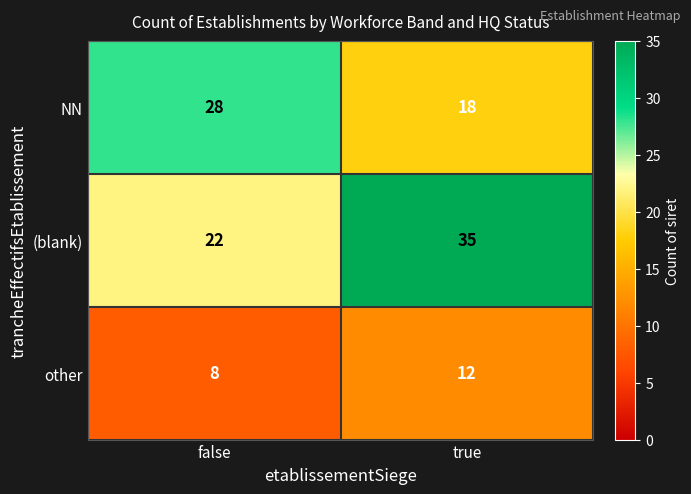

What is the smallest value displayed?

8